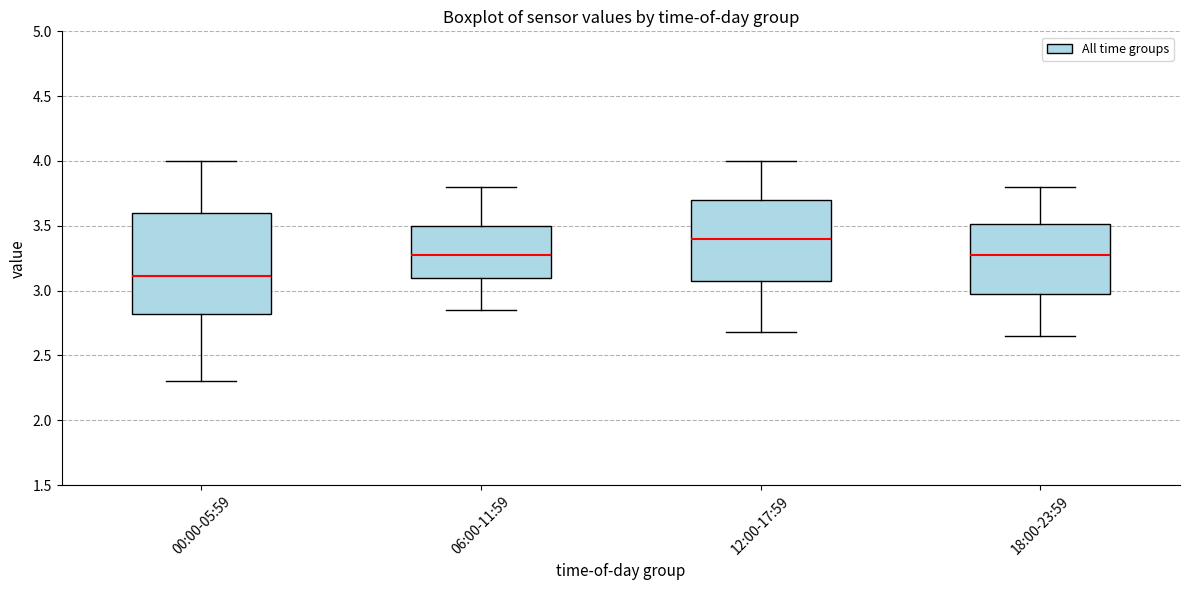

Reading left to right, transcribe this box plot: for each box, give where its median line is, the range the box spans, and where its two whiskers end, as read against the y-axis. The values are not printed on the chart, so give them approximately, as read against the axis.

00:00-05:59: median 3.10, box 2.80 to 3.60, whiskers 2.30 to 4.00
06:00-11:59: median 3.30, box 3.10 to 3.50, whiskers 2.85 to 3.80
12:00-17:59: median 3.40, box 3.10 to 3.70, whiskers 2.70 to 4.00
18:00-23:59: median 3.30, box 2.95 to 3.50, whiskers 2.65 to 3.80